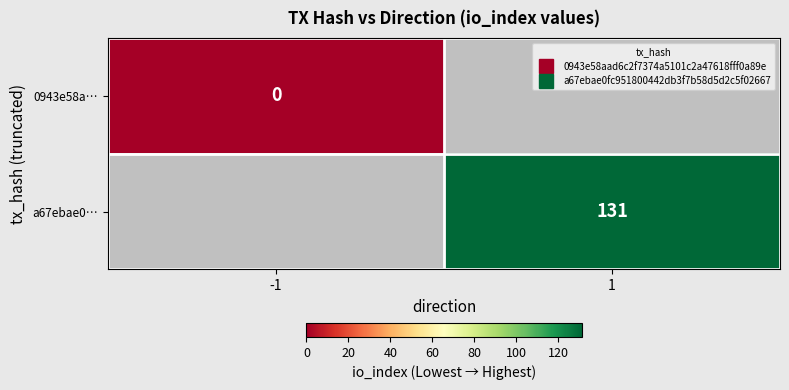

Is it true that a67ebae0… equals 131.0 at 1?

True